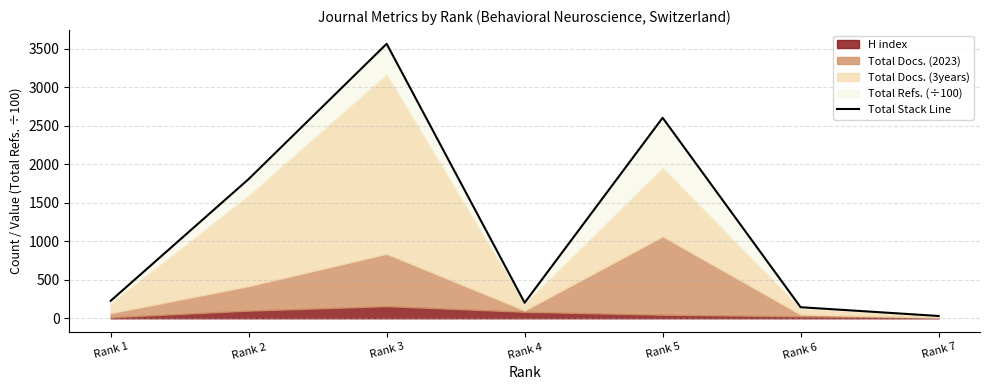

Where is the first local minimum?

Rank 4